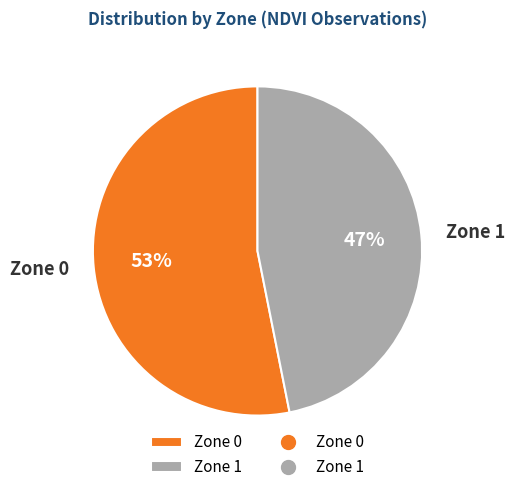

Combined, do Zone 0 and Zone 1 account for over 50%?

Yes